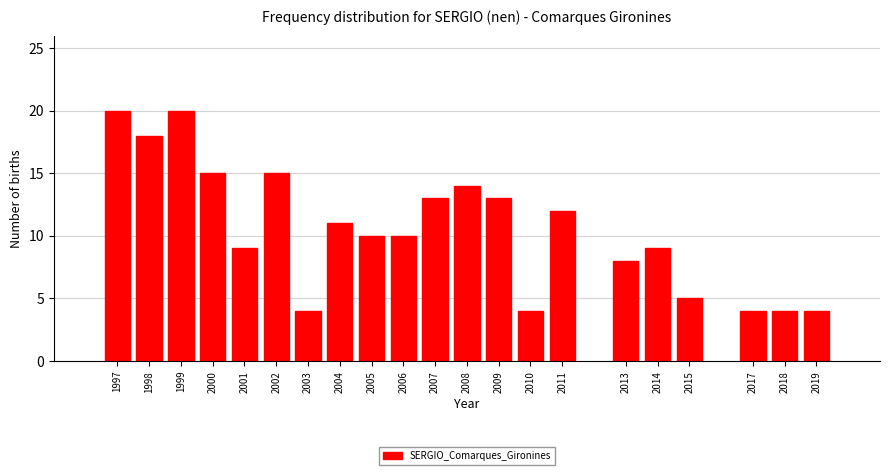

Reading right to left, transcribe all the data shown in this chart.

4	4	4	5	9	8	12	4	13	14	13	10	10	11	4	15	9	15	20	18	20